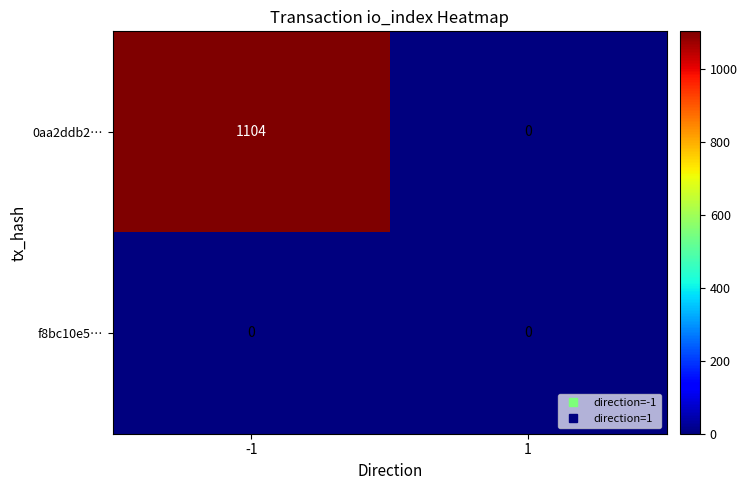

What is the average value of the 0aa2ddb2… series?

552